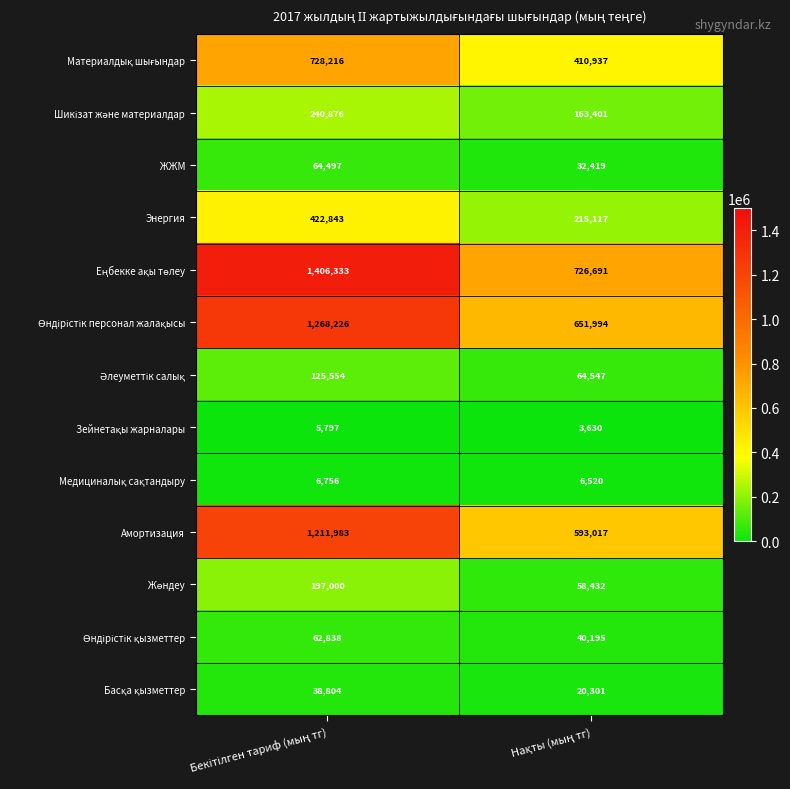

What is the maximum value shown in the chart?

1406333